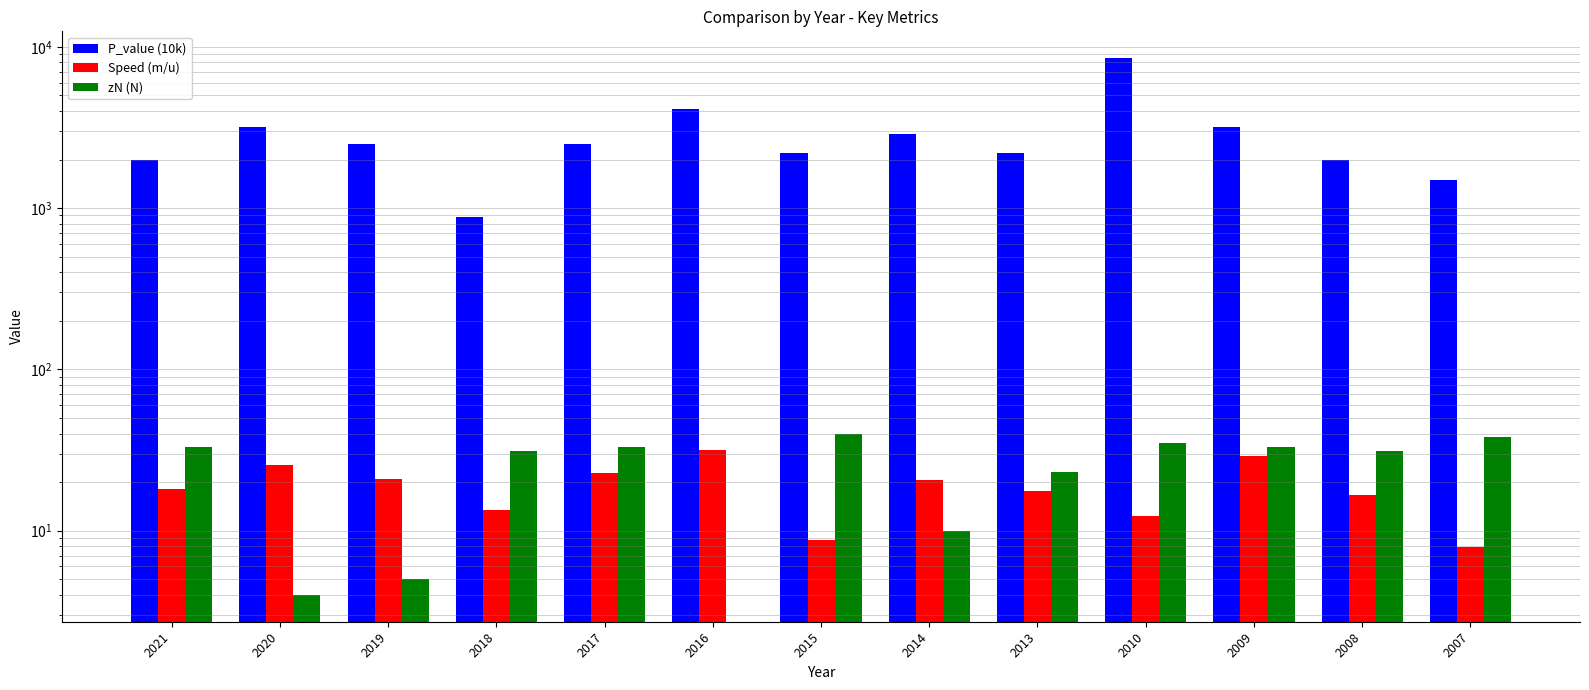

What is the value of the Speed (m/u) bar at the 1st from the left?

18.2